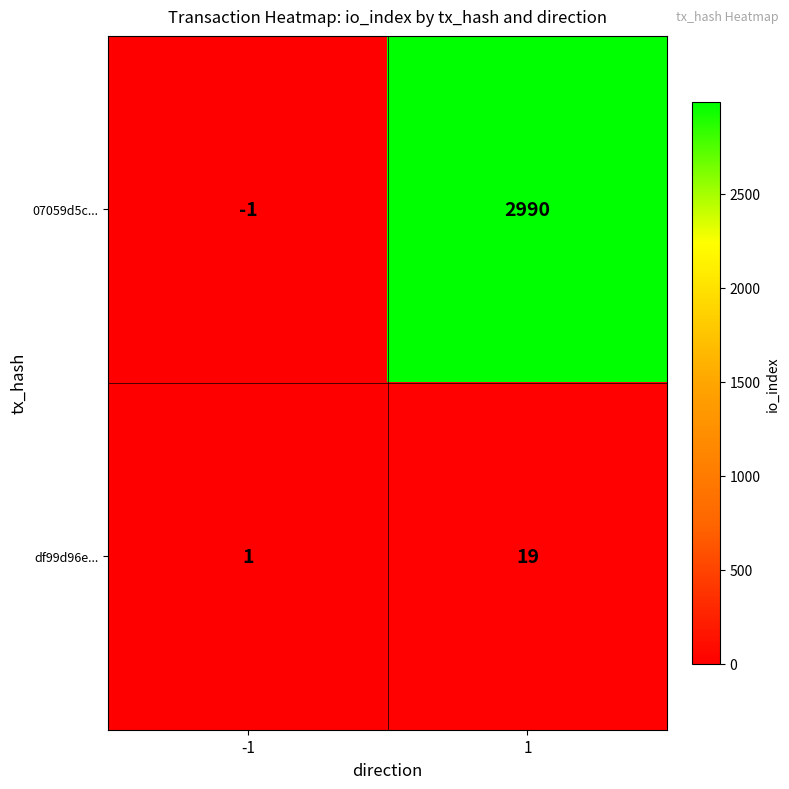

Between -1 and 1, which series saw the biggest shift?

07059d5c...